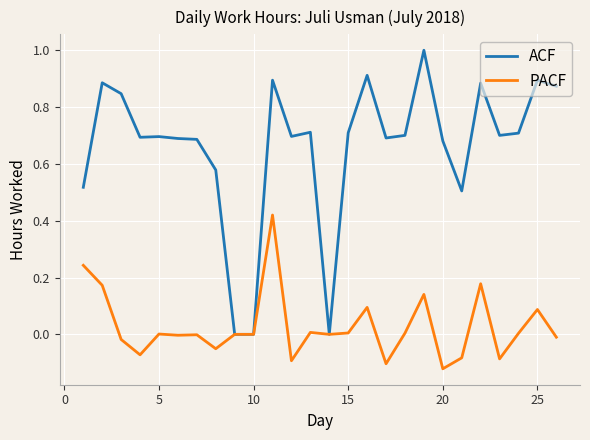

Which series has the widest spread of values?

ACF